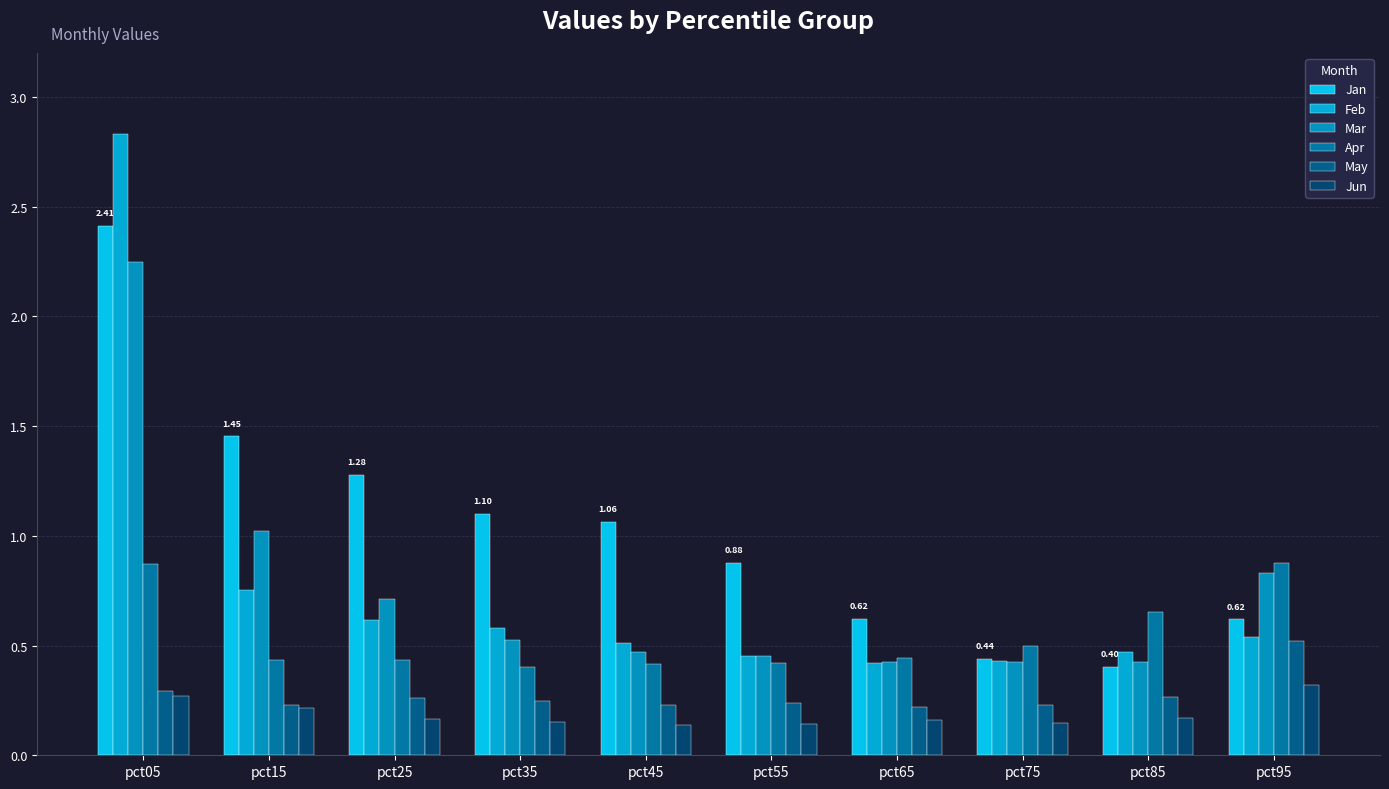

What is the difference between the second highest and second lowest values in the Jun series?

0.1